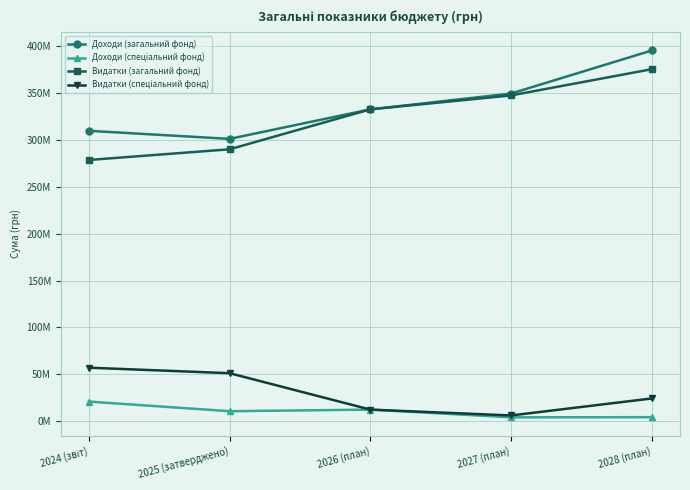

At which category does the chart reach its minimum across all series?

2027 (план)